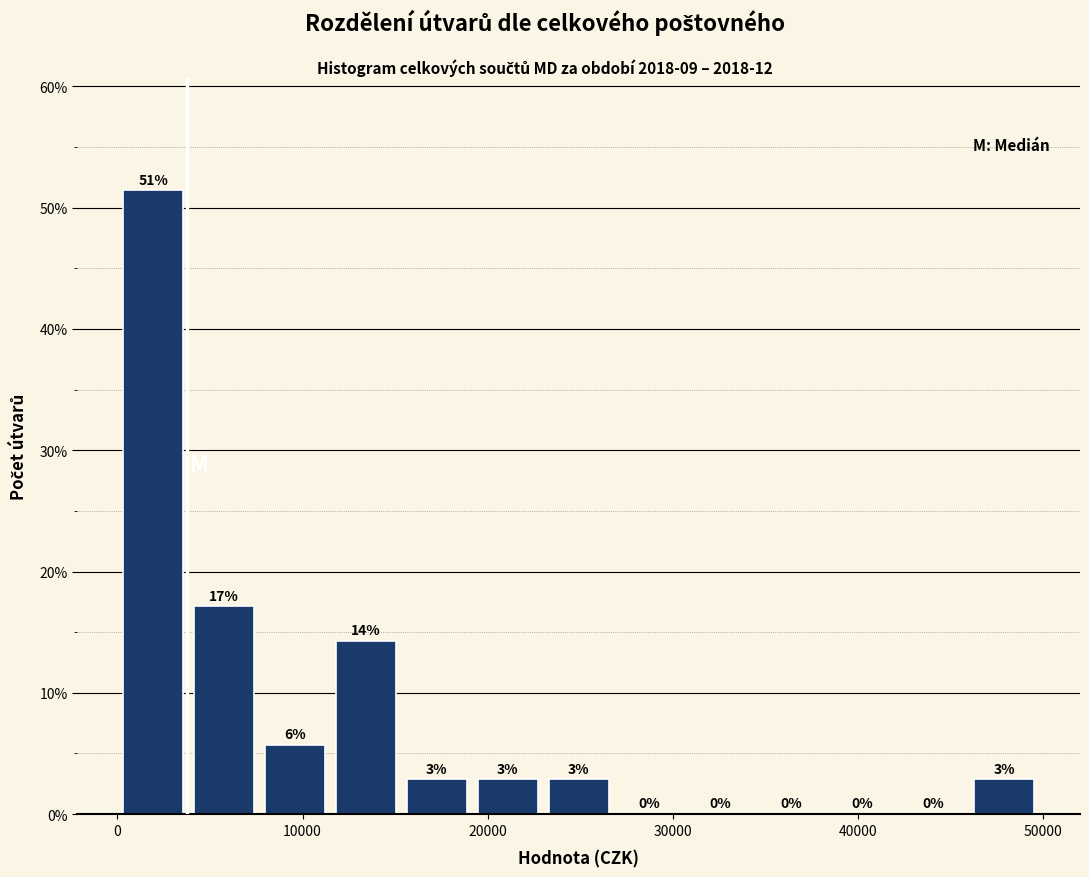

Read against the x-axis, roughly where is the centre of the tallest bar?

2000